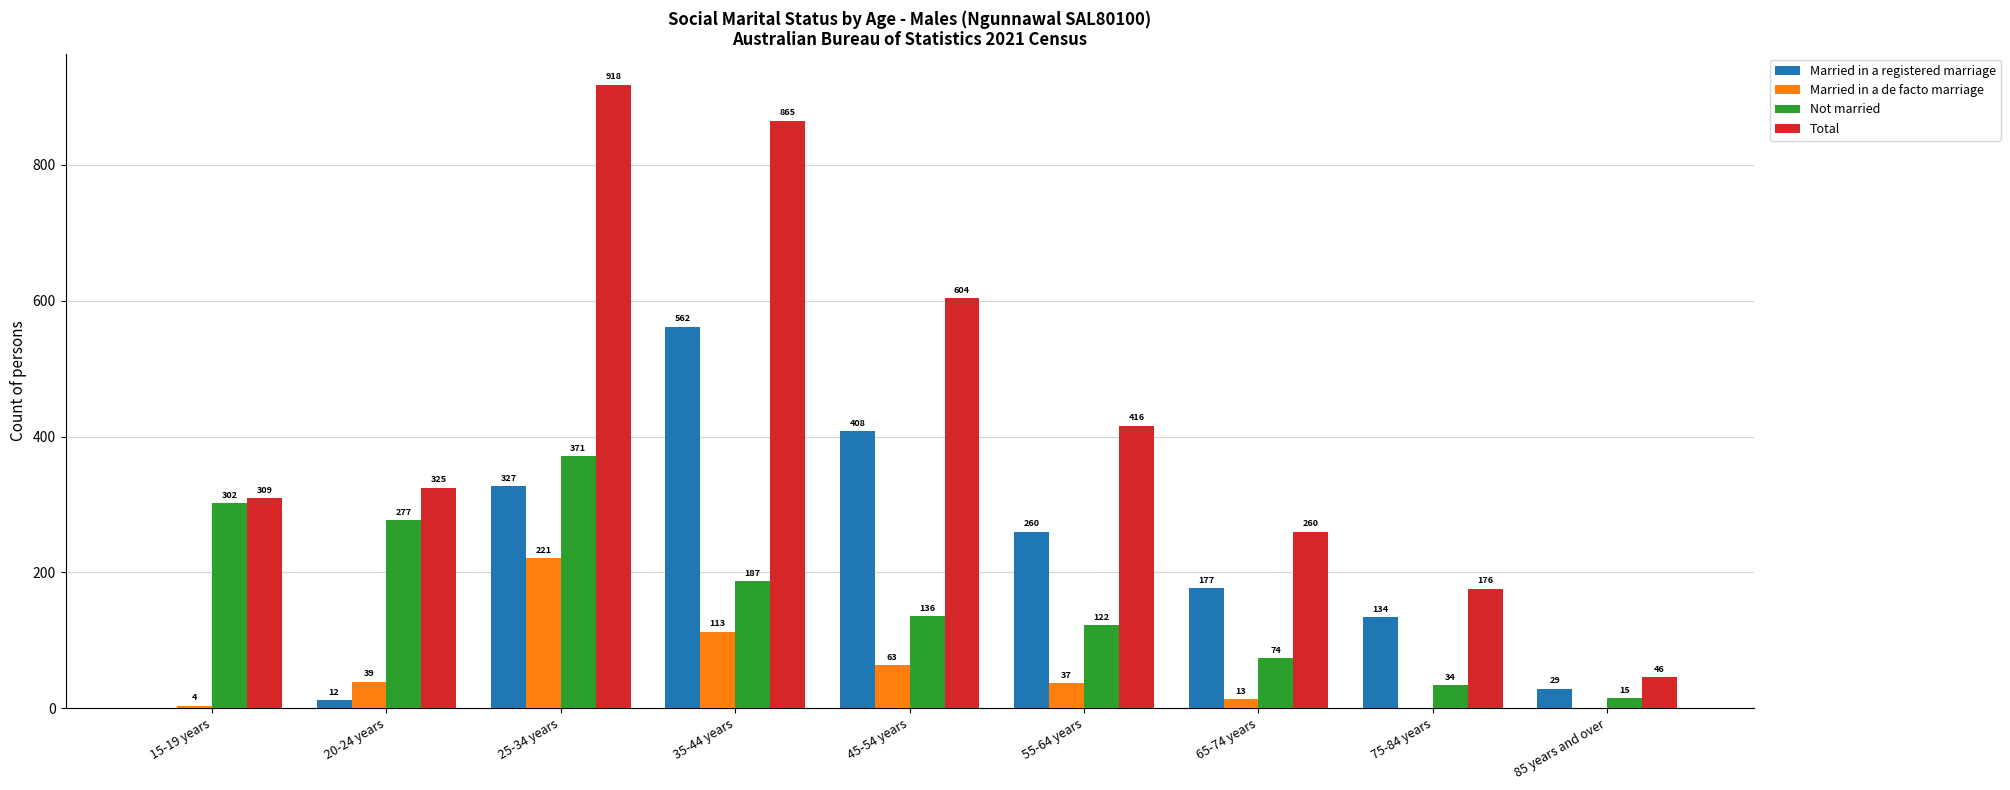

Between 35-44 years and 85 years and over, which series saw the biggest shift?

Total